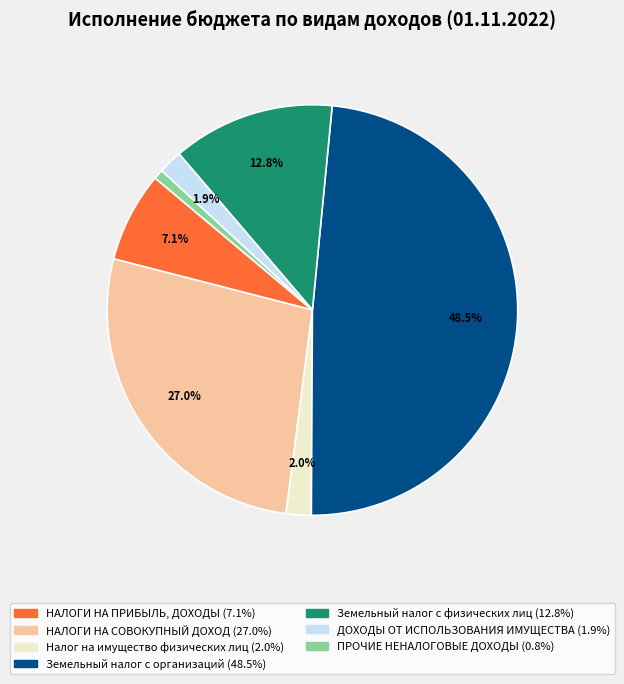

To the nearest percent, what portion does НАЛОГИ НА ПРИБЫЛЬ, ДОХОДЫ represent?

7%